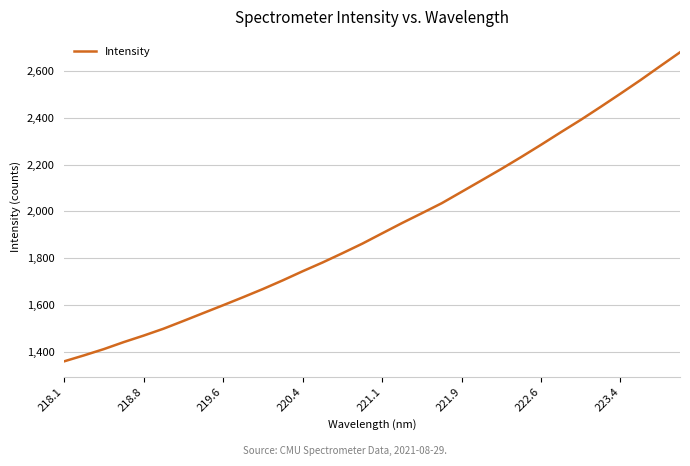

What is the difference between the maximum and minimum values?

1321.2